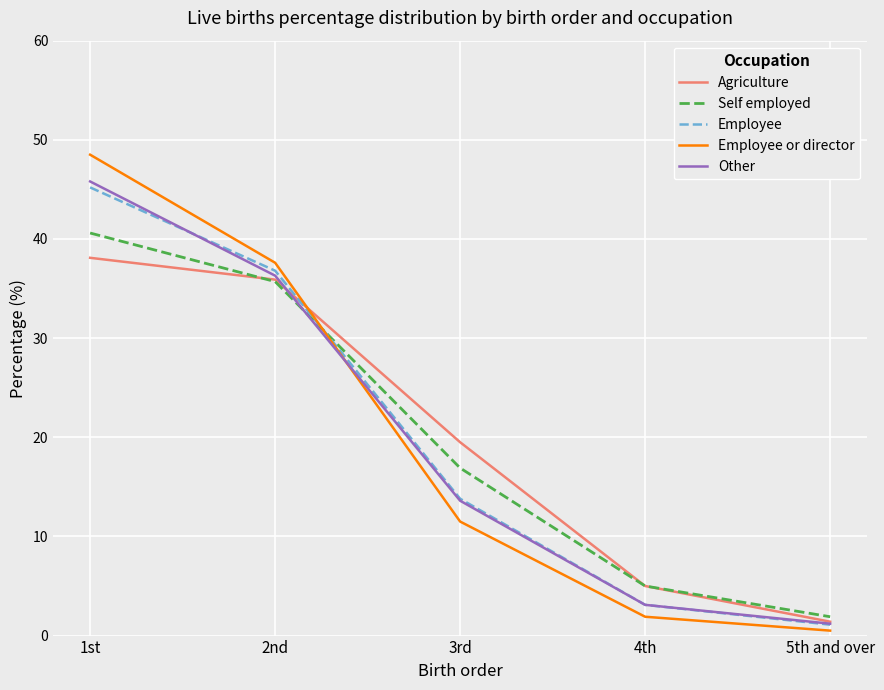

List the labels in order of Other value, largest first.

1st, 2nd, 3rd, 4th, 5th and over